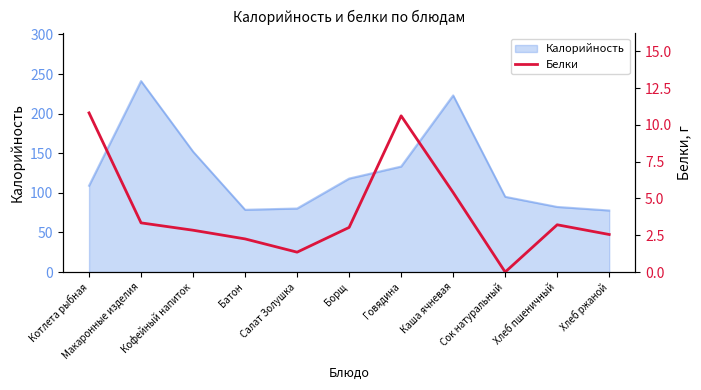

List the labels in order of value, smallest first.

Сок натуральный, Салат Золушка, Батон, Хлеб ржаной, Кофейный напиток, Борщ, Хлеб пшеничный, Макаронные изделия, Каша ячневая, Говядина, Котлета рыбная